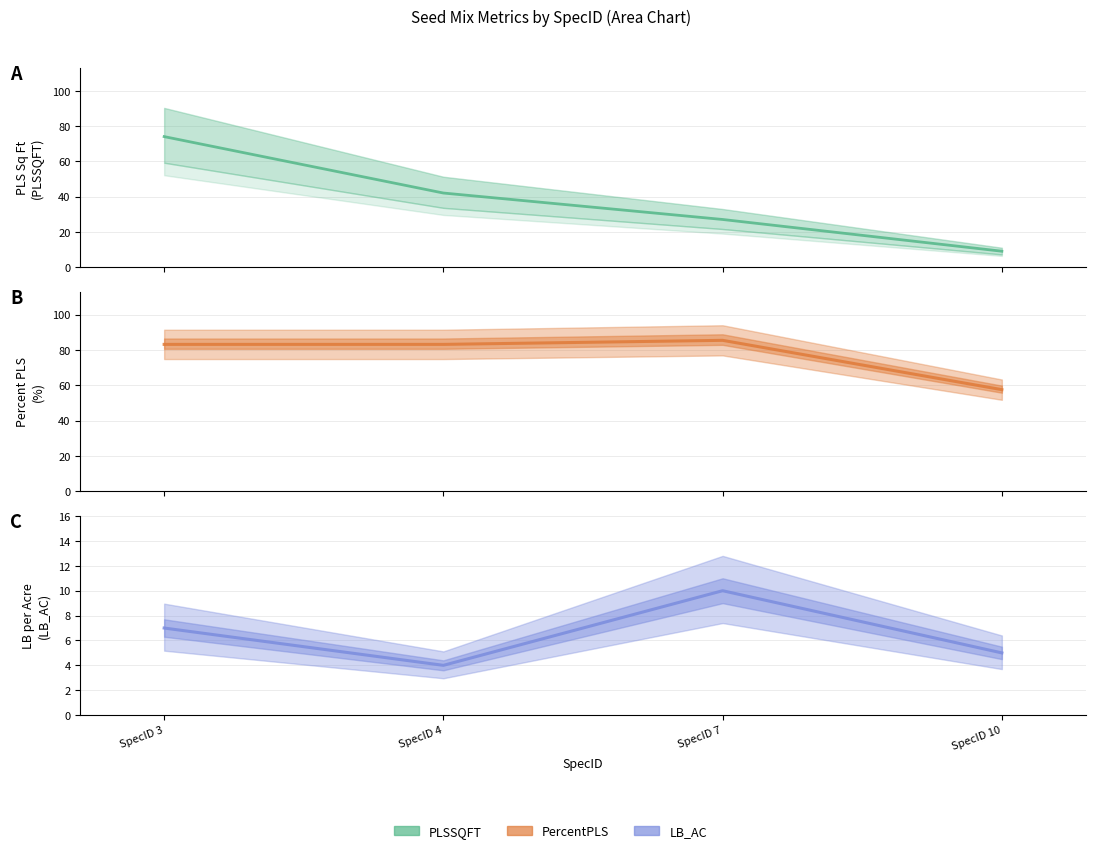

Which series has the widest spread of values?

PLSSQFT